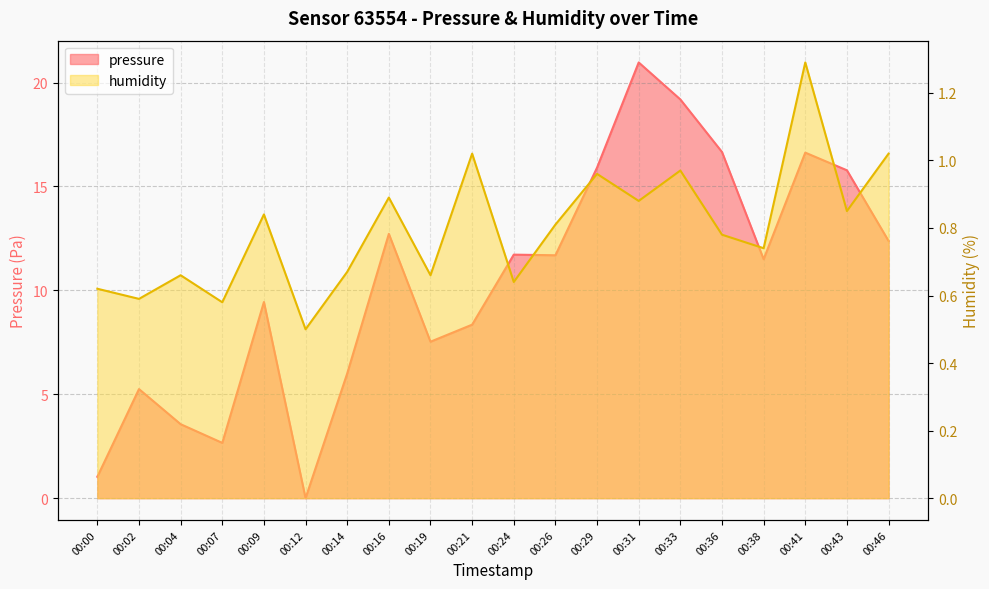

True or false: humidity has a value of 0.7 at 00:14.

True